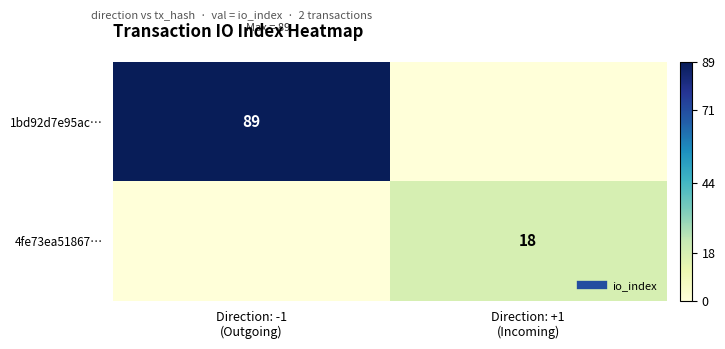

What is the sum of all 4fe73ea51867… values?

18